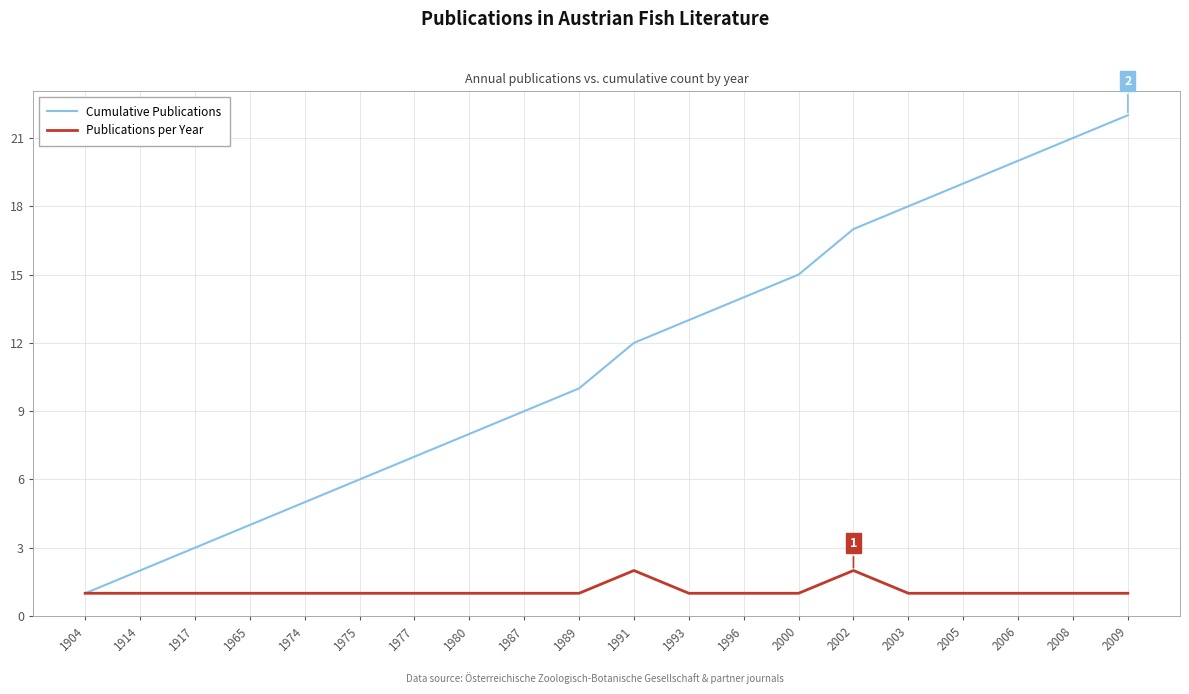

Which category has the lowest value in the Cumulative Publications series?

1904